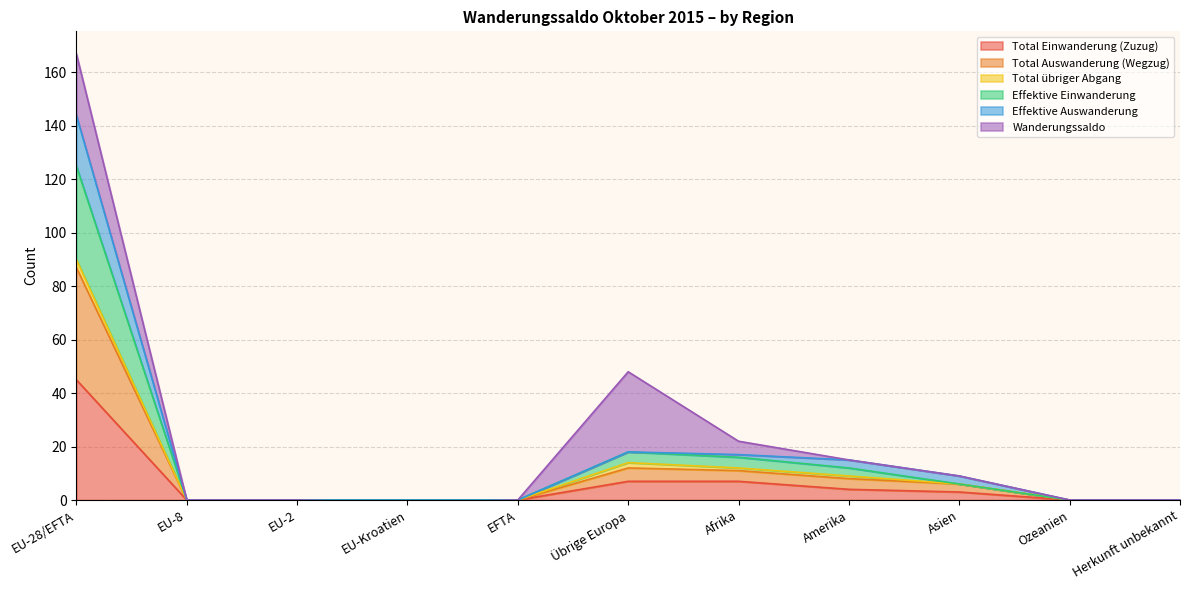

At which category does the chart reach its peak across all series?

EU-28/EFTA